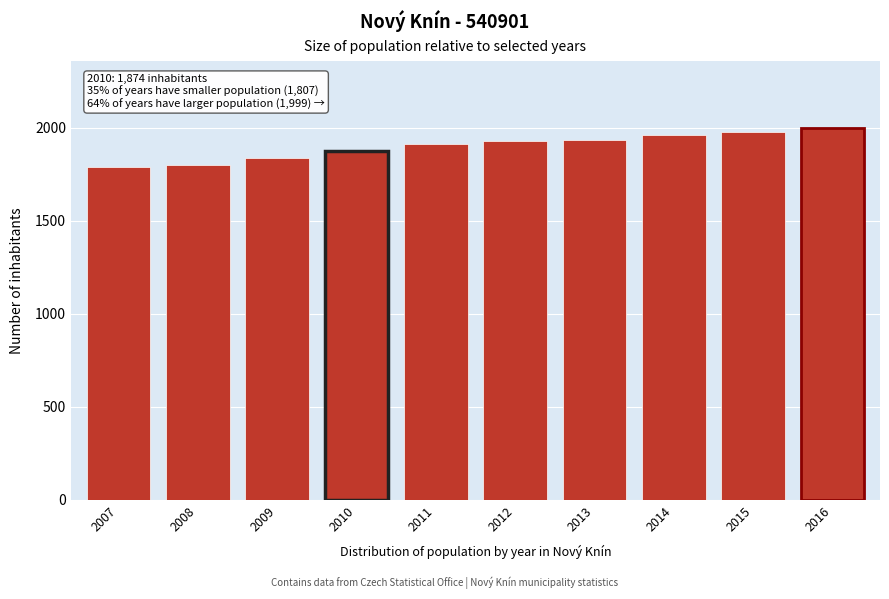

What is the maximum value shown in the chart?

1999